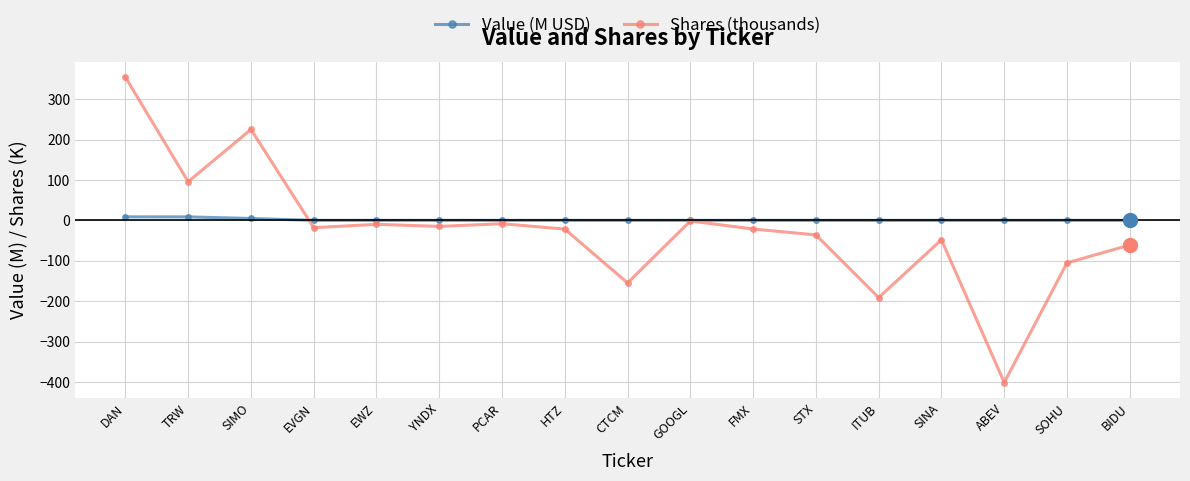

At FMX, list the series in order from largest to smallest.

Value (M USD), Shares (thousands)